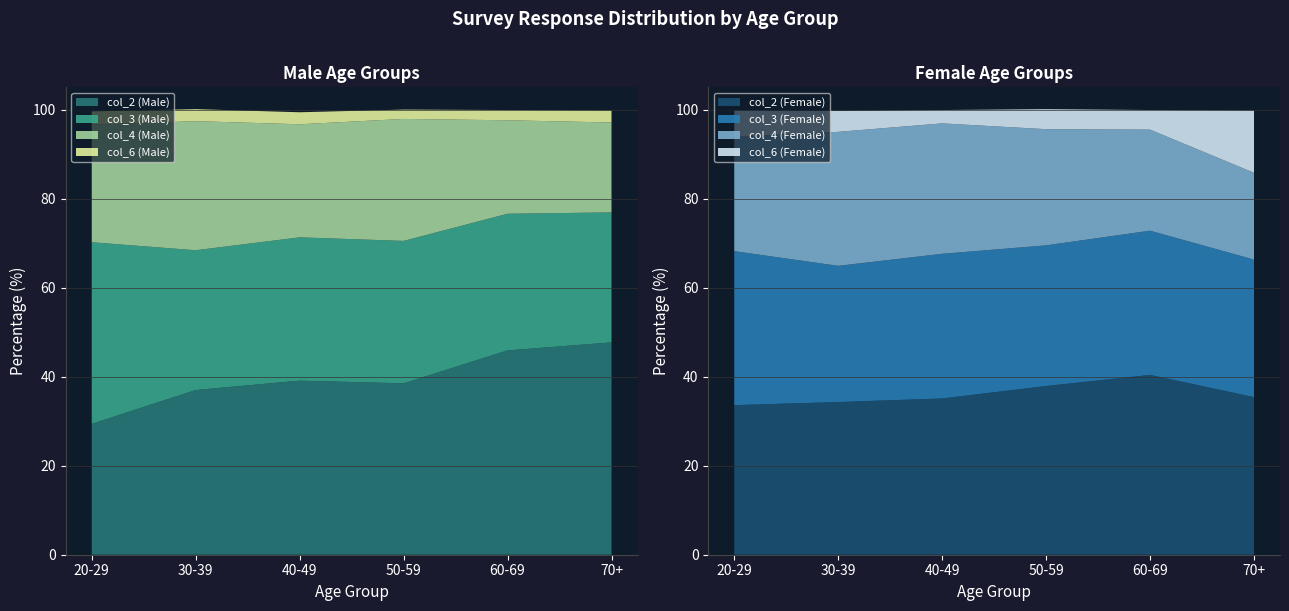

The col_2 (Male) series shows 45.9 at 60-69. True or false?

True